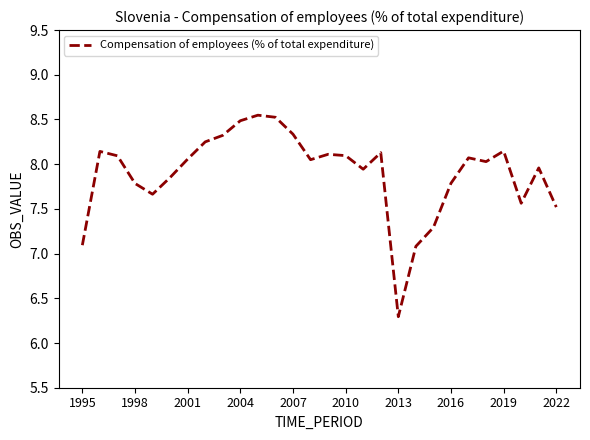

What is the minimum value shown in the chart?

6.3